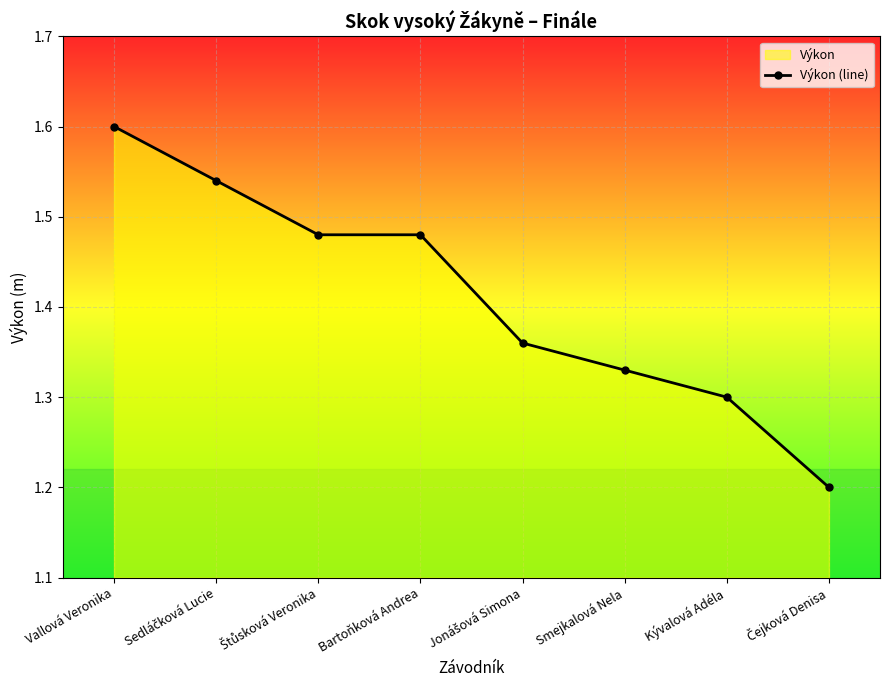

What is the label of the 4th point from the right?

Jonášová Simona